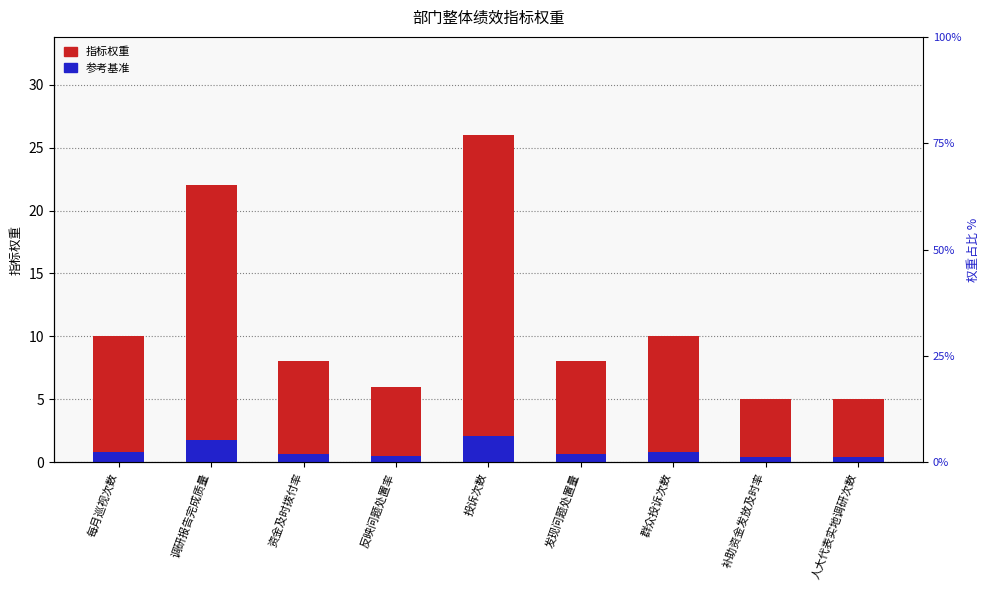

What position from the left is 调研报告完成质量?

2